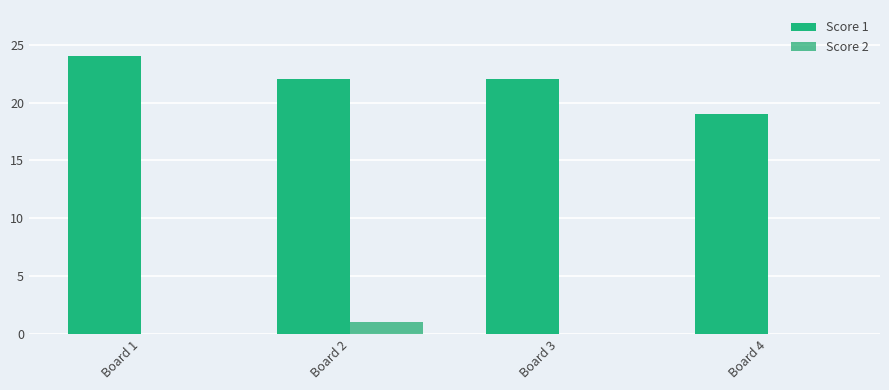

Count the number of categories in the chart.

4